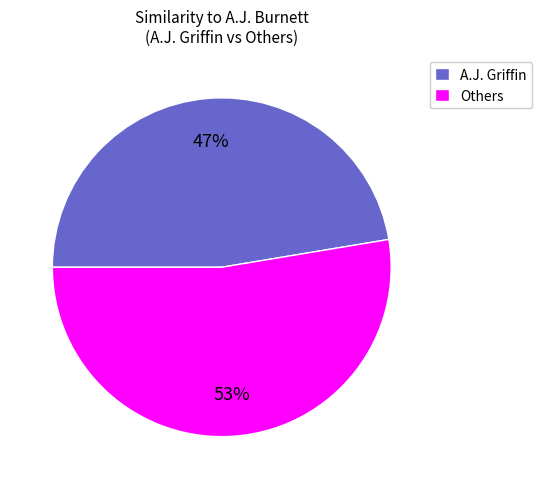

Which category has the smallest portion of the pie?

A.J. Griffin